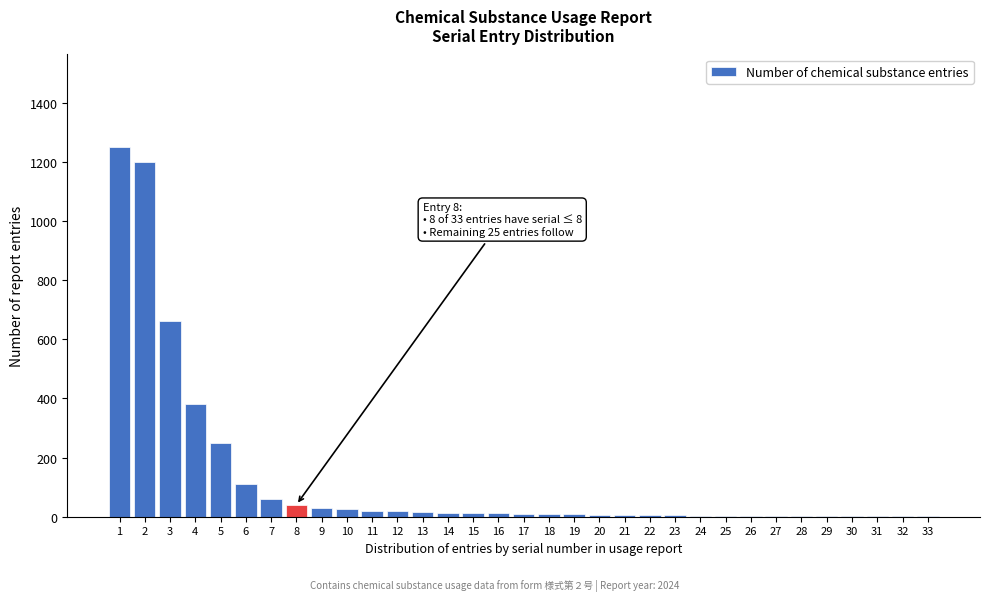

What is the greatest value displayed?

1250